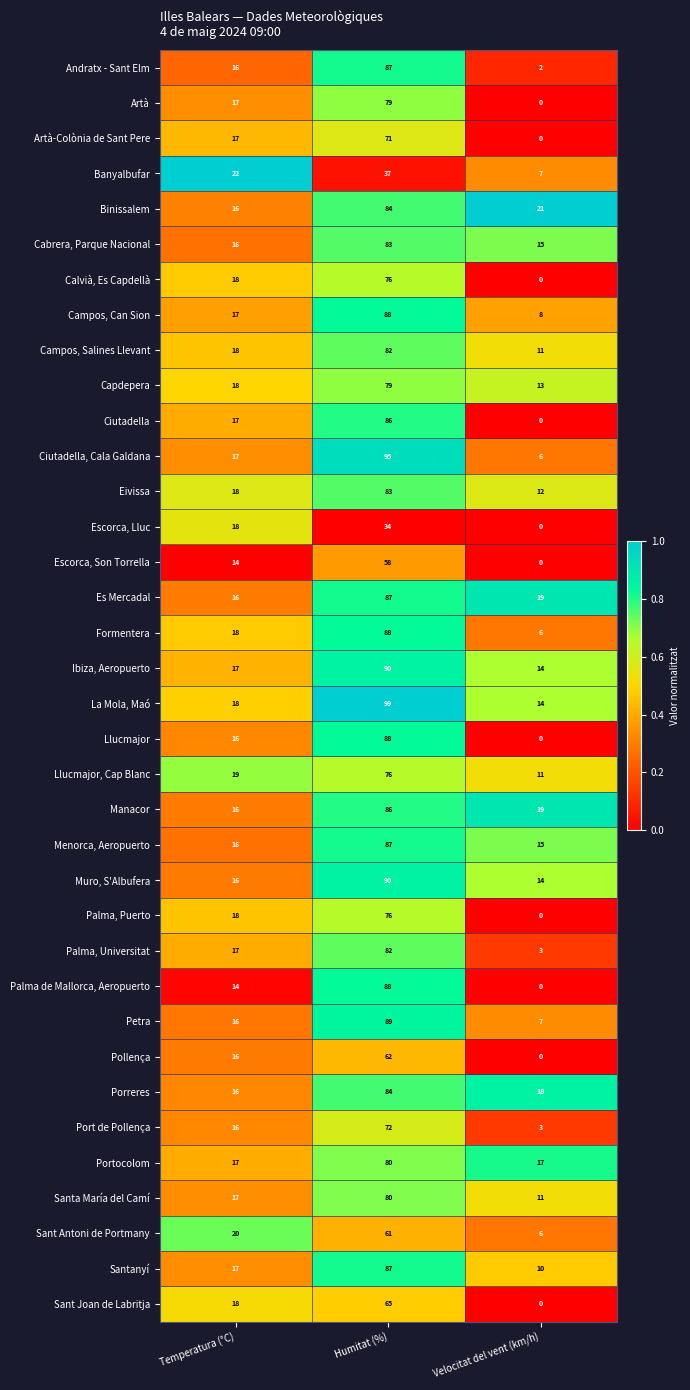

At which label is Capdepera closest to 46?

Temperatura (°C)